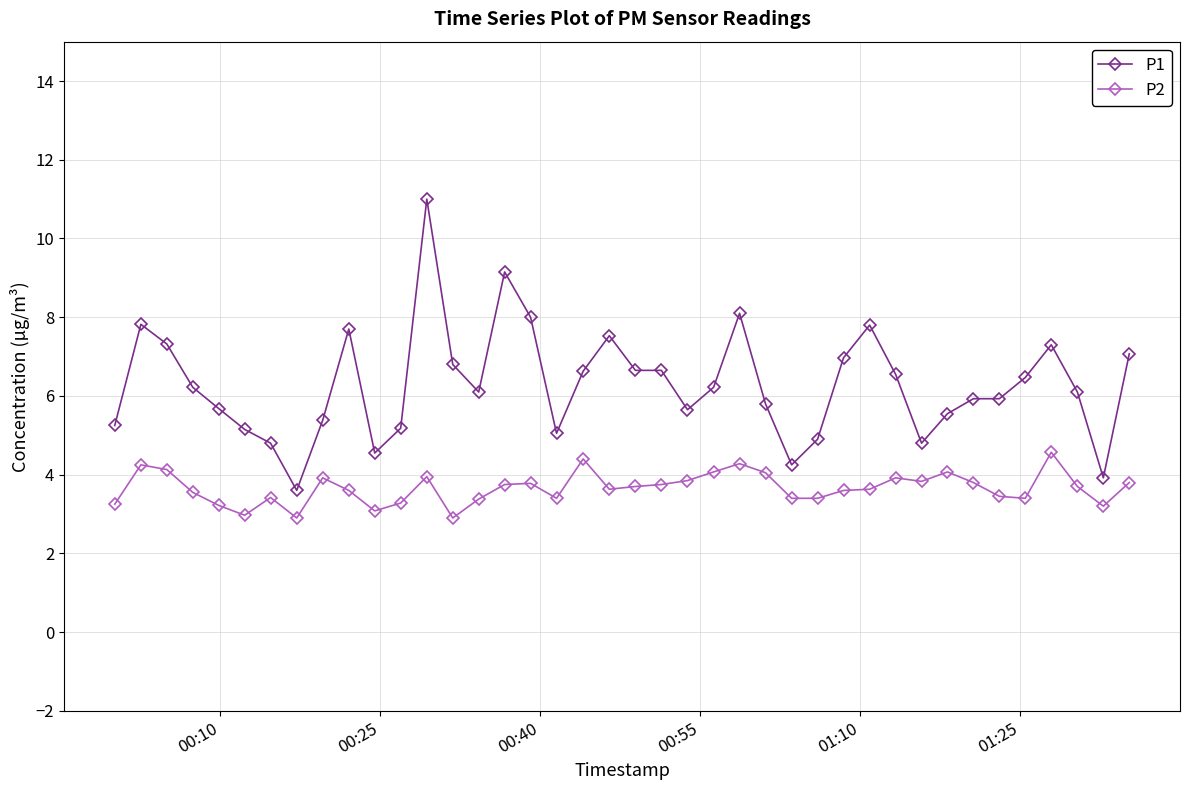

True or false: P2 and P1 cross at least once.

False